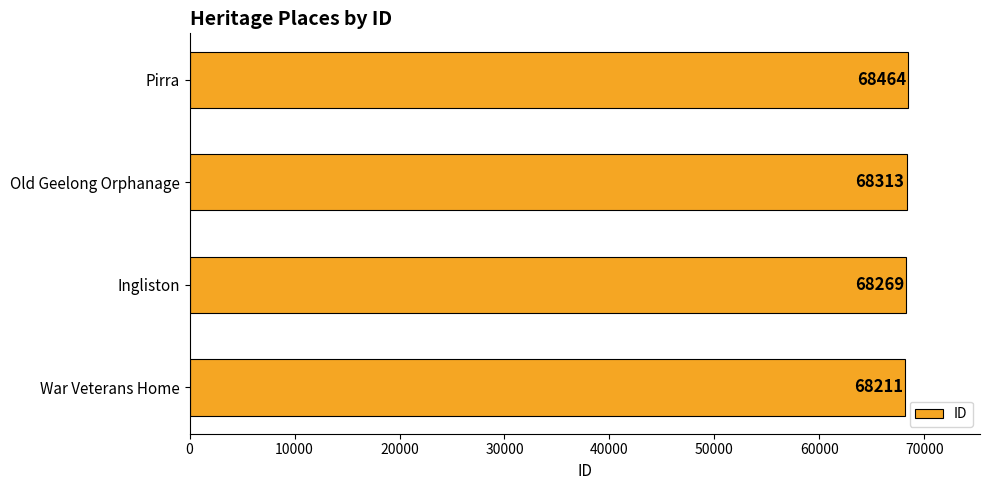

What is the greatest value displayed?

68464